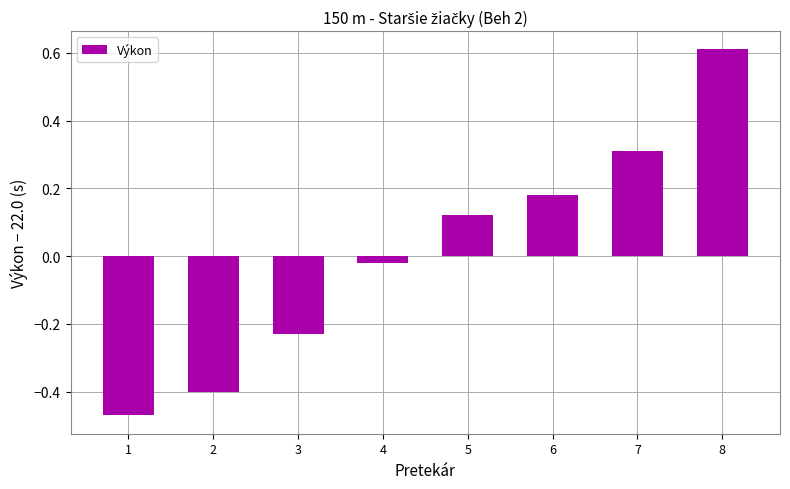

The chart shows a value of -0.1 at 3. True or false?

False